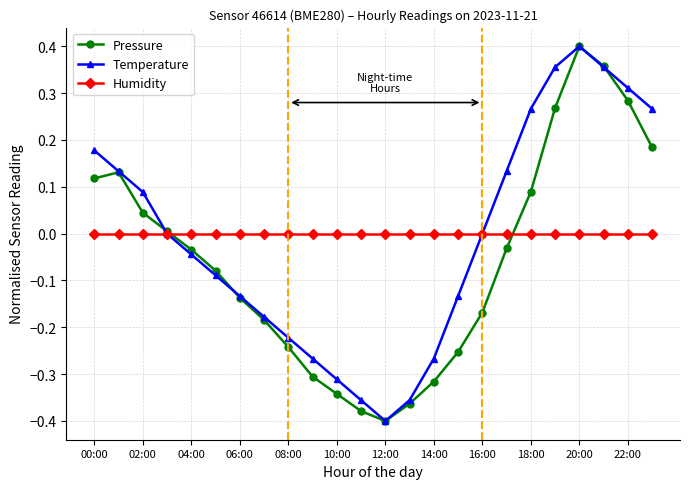

In Pressure, how many points are lower than both neighbors (excluding endpoints)?

1